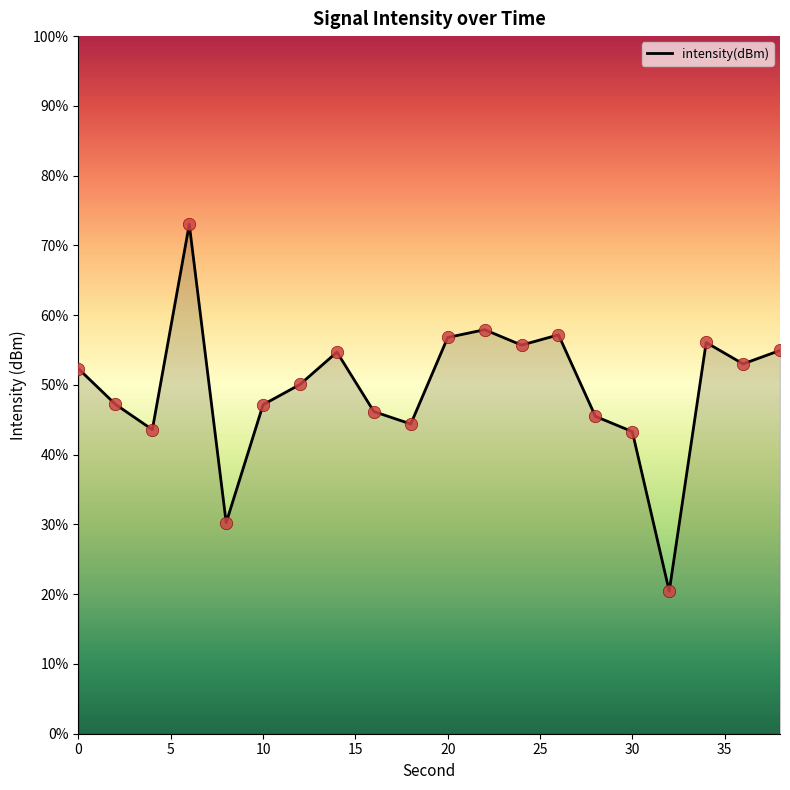

What is the difference between the maximum and minimum values?

52.6